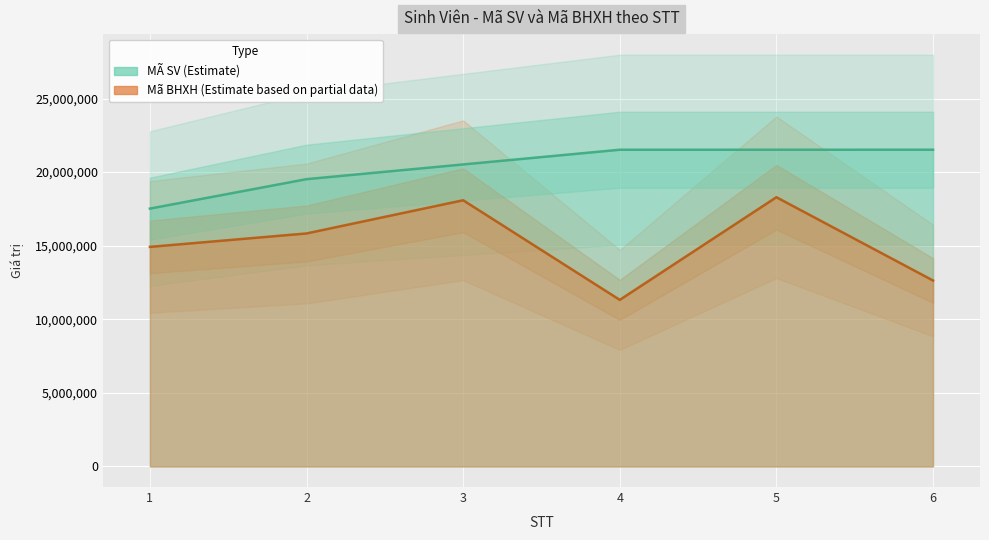

Which category has the highest value in the MÃ SV series?

6